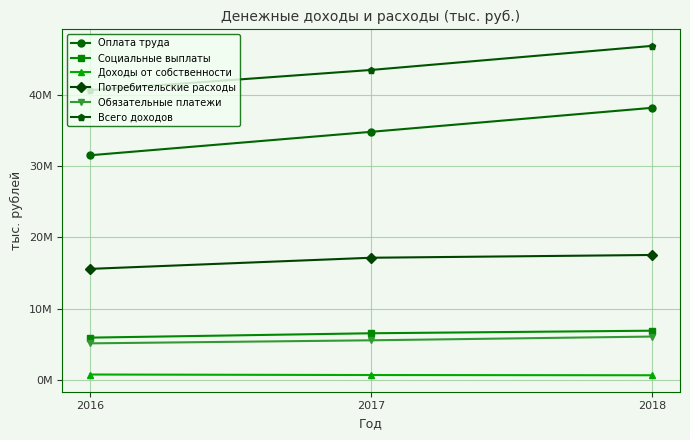

Reading left to right, transcribe all the data shown in this chart.

Оплата труда: 2016=31498579	2017=34779310	2018=38141036
Социальные выплаты: 2016=5948187	2017=6558770	2018=6919525
Доходы от собственности: 2016=779606	2017=708708	2018=676558
Потребительские расходы: 2016=15580209	2017=17139671	2018=17527887
Обязательные платежи: 2016=5146894	2017=5572652	2018=6097017
Всего доходов: 2016=40615565	2017=43447929	2018=46819275